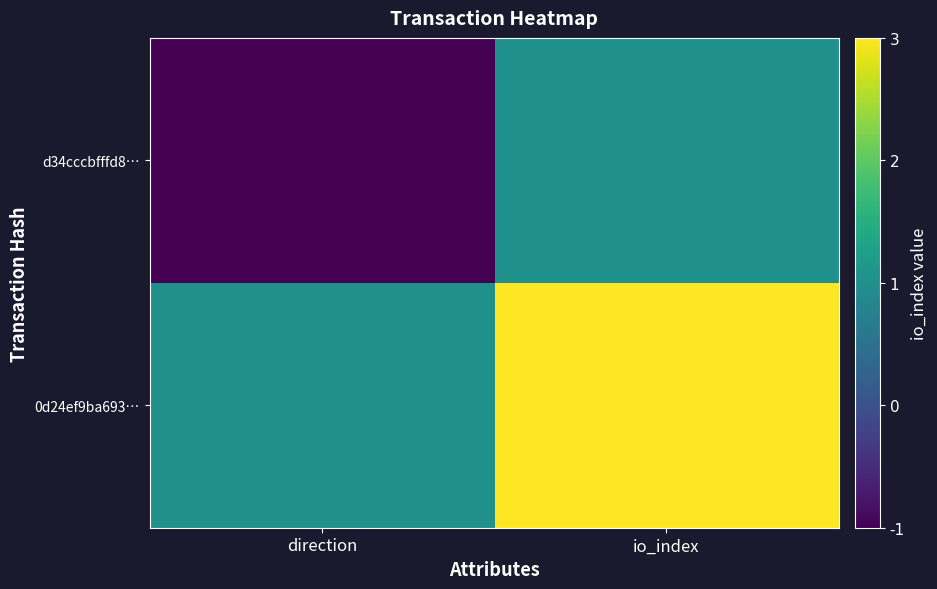

Which series has the largest total across all categories?

0d24ef9ba693…